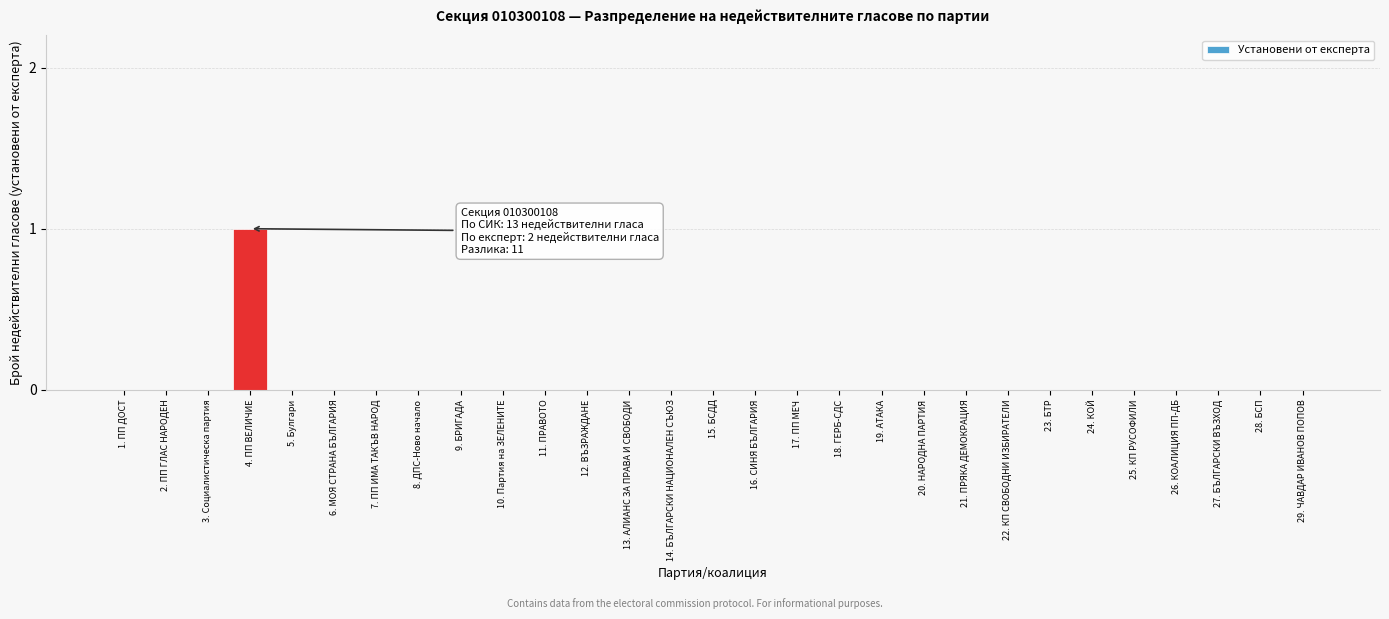

Reading left to right, list all the values displayed in this chart.

1. ПП ДОСТ=0	2. ПП ГЛАС НАРОДЕН=0	3. Социалистическа партия=0	4. ПП ВЕЛИЧИЕ=1	5. Булгари=0	6. МОЯ СТРАНА БЪЛГАРИЯ=0	7. ПП ИМА ТАКЪВ НАРОД=0	8. ДПС-Ново начало=0	9. БРИГАДА=0	10. Партия на ЗЕЛЕНИТЕ=0	11. ПРАВОТО=0	12. ВЪЗРАЖДАНЕ=0	13. АЛИАНС ЗА ПРАВА И СВОБОДИ=0	14. БЪЛГАРСКИ НАЦИОНАЛЕН СЪЮЗ=0	15. БСДД=0	16. СИНЯ БЪЛГАРИЯ=0	17. ПП МЕЧ=0	18. ГЕРБ-СДС=0	19. АТАКА=0	20. НАРОДНА ПАРТИЯ=0	21. ПРЯКА ДЕМОКРАЦИЯ=0	22. КП СВОБОДНИ ИЗБИРАТЕЛИ=0	23. БТР=0	24. КОЙ=0	25. КП РУСОФИЛИ=0	26. КОАЛИЦИЯ ПП-ДБ=0	27. БЪЛГАРСКИ ВЪЗХОД=0	28. БСП=0	29. ЧАВДАР ИВАНОВ ПОПОВ=0